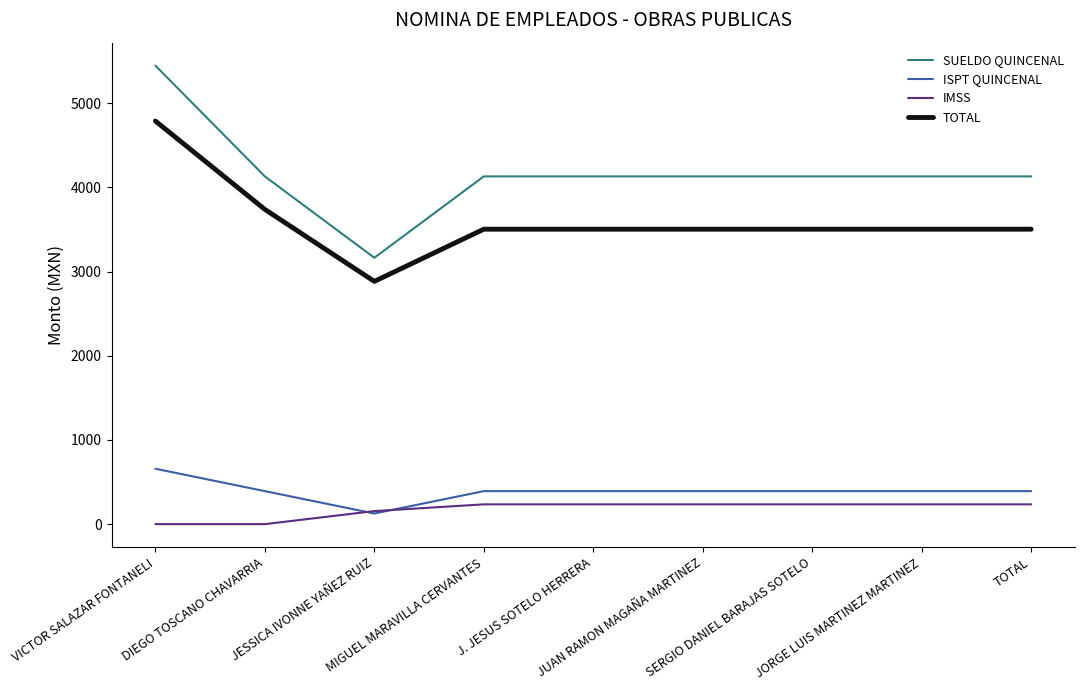

What value does the SUELDO QUINCENAL series have at TOTAL?

4130